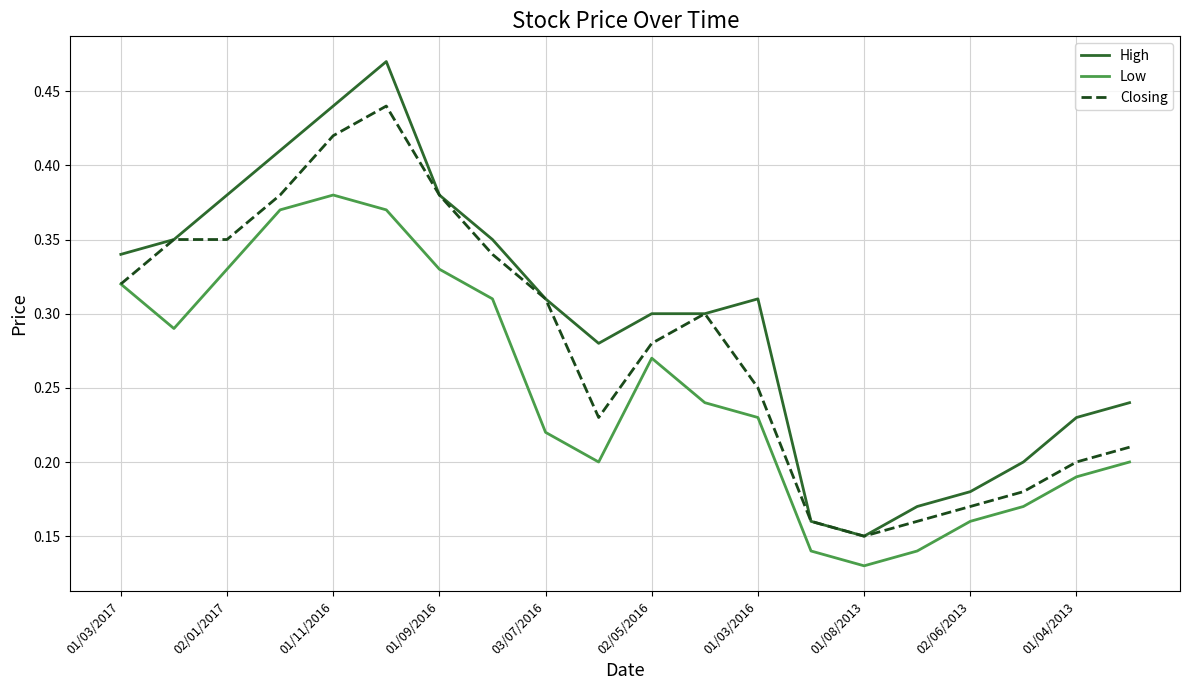

Rank the series by their maximum value, from lowest to highest.

Low, Closing, High